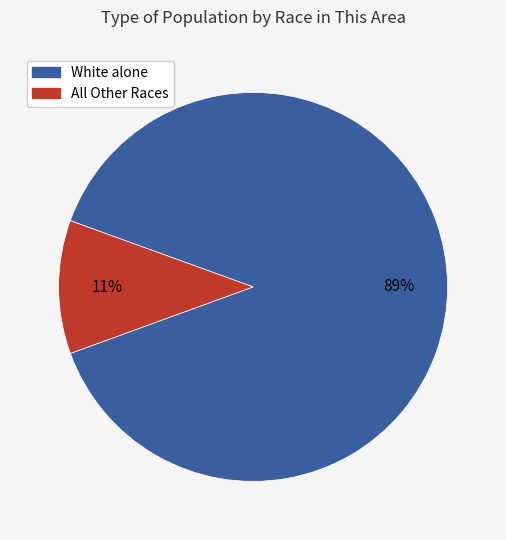

Is there a majority slice in this chart?

Yes